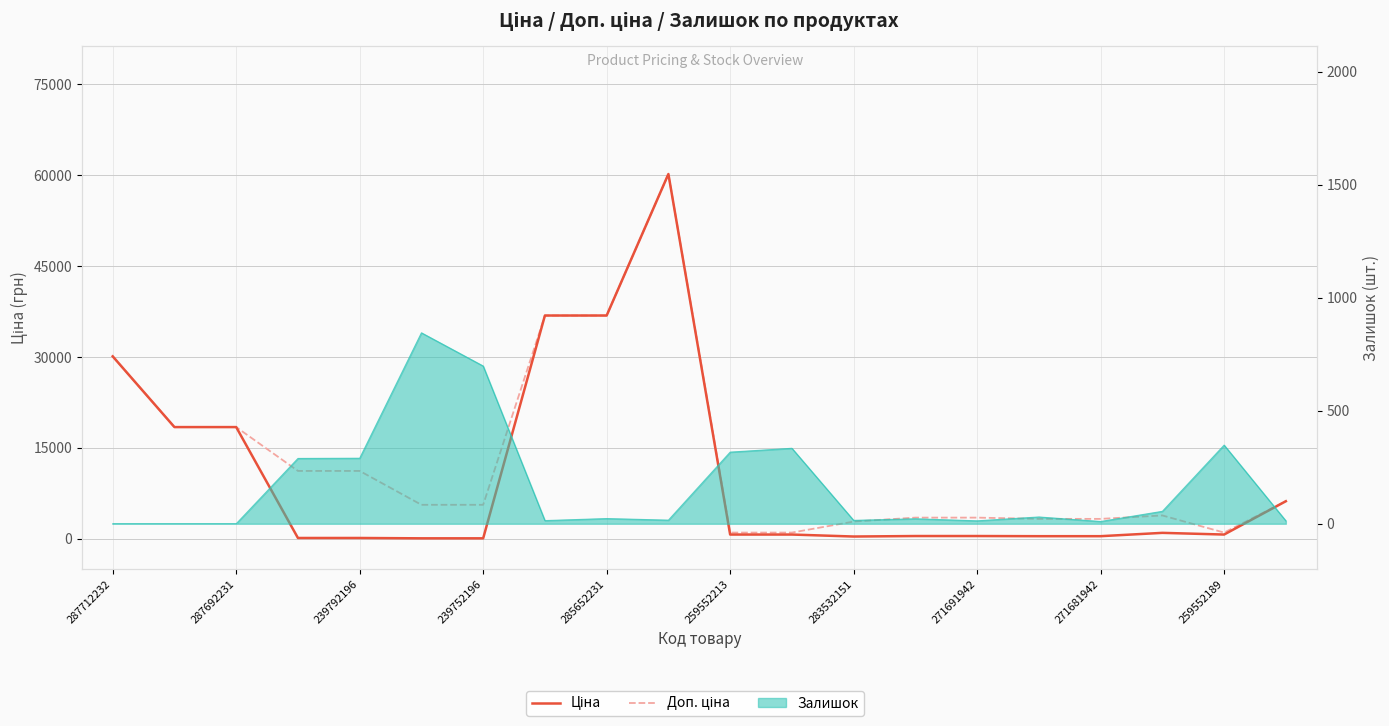

At 271681942, list the series in order from smallest to largest.

Ціна, Доп. ціна